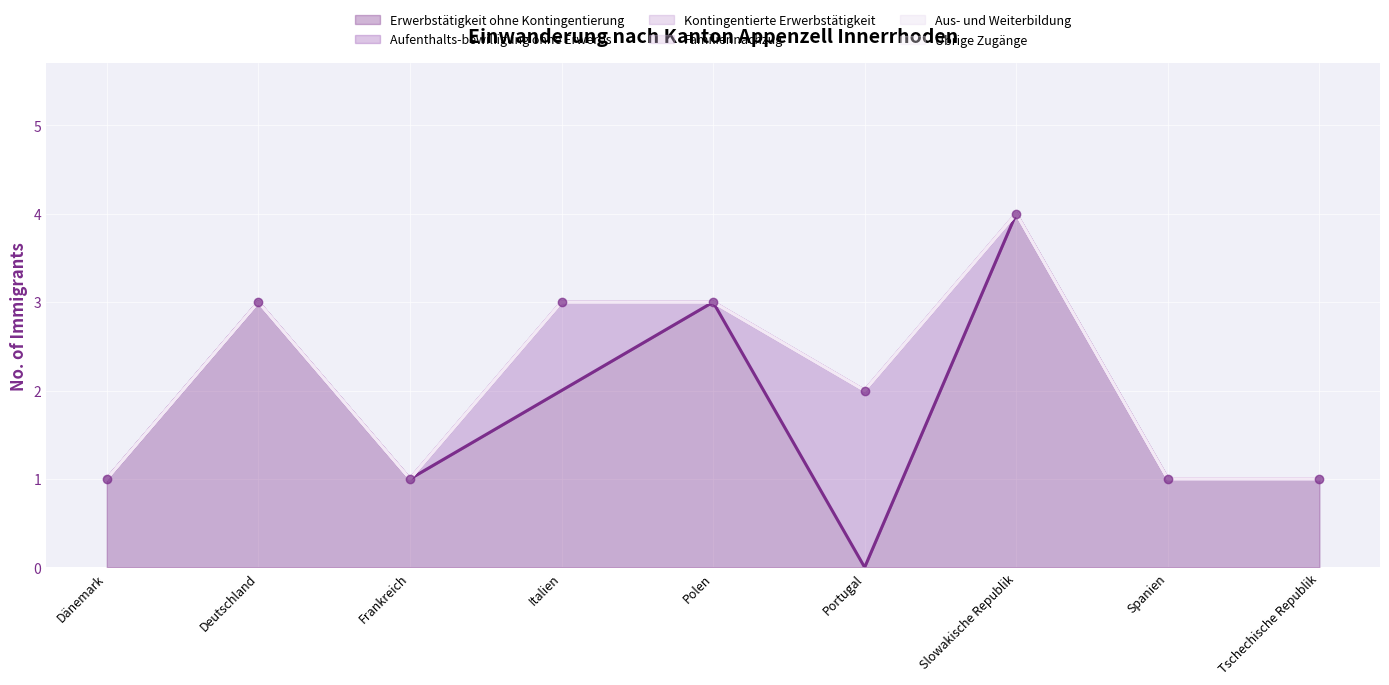

Reading left to right, transcribe all the data shown in this chart.

Erwerbstätigkeit ohne Kontingentierung: Dänemark=1	Deutschland=3	Frankreich=1	Italien=2	Polen=3	Portugal=0	Slowakische Republik=4	Spanien=1	Tschechische Republik=1
Aufenthalts-bewilligung ohne Erwerbs: Dänemark=0	Deutschland=0	Frankreich=0	Italien=1	Polen=0	Portugal=2	Slowakische Republik=0	Spanien=0	Tschechische Republik=0
Kontingentierte Erwerbstätigkeit: Dänemark=0	Deutschland=0	Frankreich=0	Italien=0	Polen=0	Portugal=0	Slowakische Republik=0	Spanien=0	Tschechische Republik=0
Familiennachzug: Dänemark=0	Deutschland=0	Frankreich=0	Italien=0	Polen=0	Portugal=0	Slowakische Republik=0	Spanien=0	Tschechische Republik=0
Aus- und Weiterbildung: Dänemark=0	Deutschland=0	Frankreich=0	Italien=0	Polen=0	Portugal=0	Slowakische Republik=0	Spanien=0	Tschechische Republik=0
Übrige Zugänge: Dänemark=0	Deutschland=0	Frankreich=0	Italien=0	Polen=0	Portugal=0	Slowakische Republik=0	Spanien=0	Tschechische Republik=0